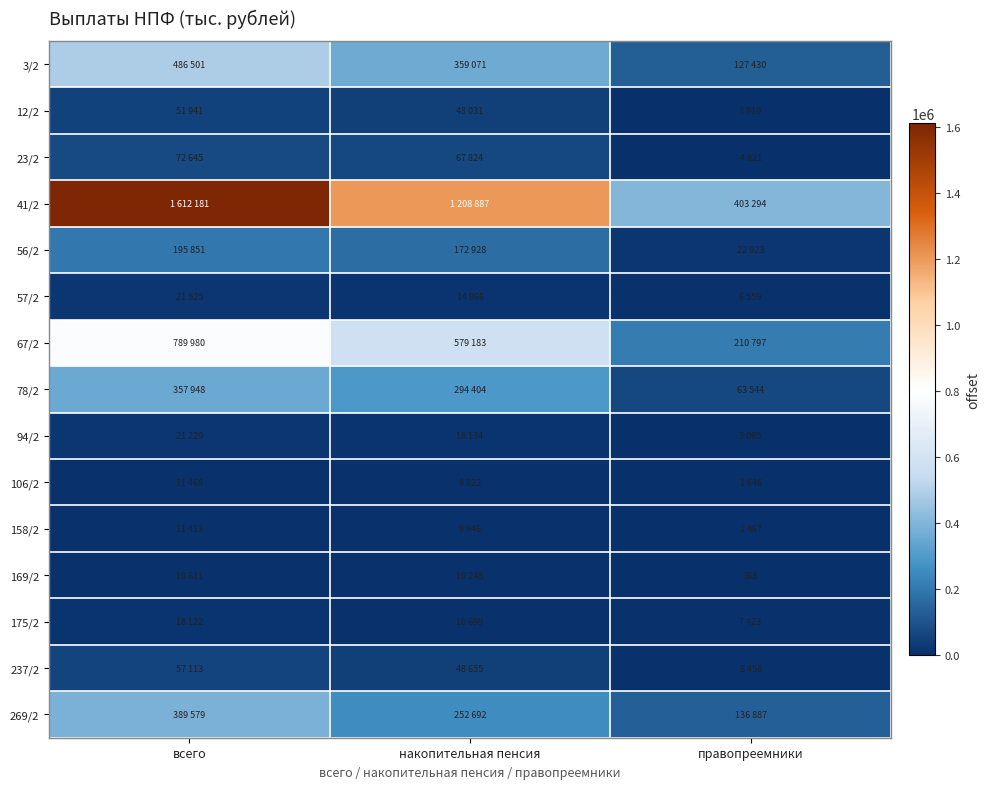

Which series has the largest range (max minus min)?

41/2